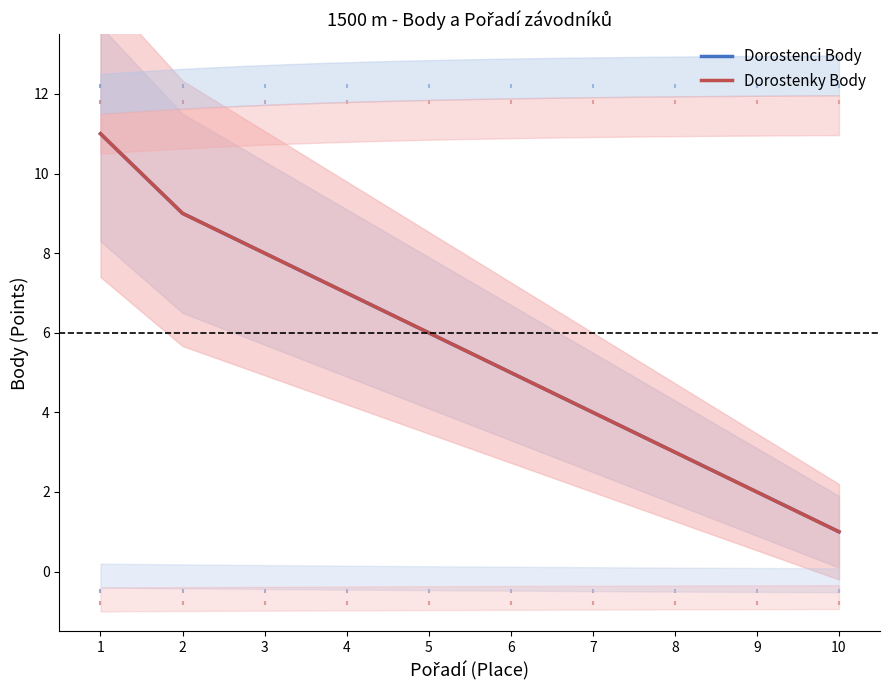

At how many categories does at least one series exceed 6?

4